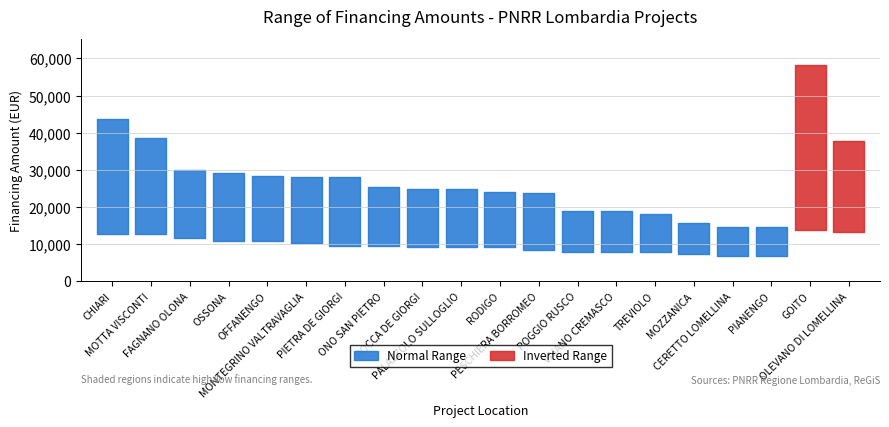

Reading right to left, list all the values displayed in this chart.

Fascia A: 13354	13712	14568	14568	15782	17997	18817	18854	23673	23996	24853	24887	25494	27922	27922	28281	29136	29995	38565	43707
Fascia B: 37708	58272	6677	6677	7284	7891	7891	7891	8498	9105	9105	9105	9427	9427	10284	10926	10926	11533	12747	12747